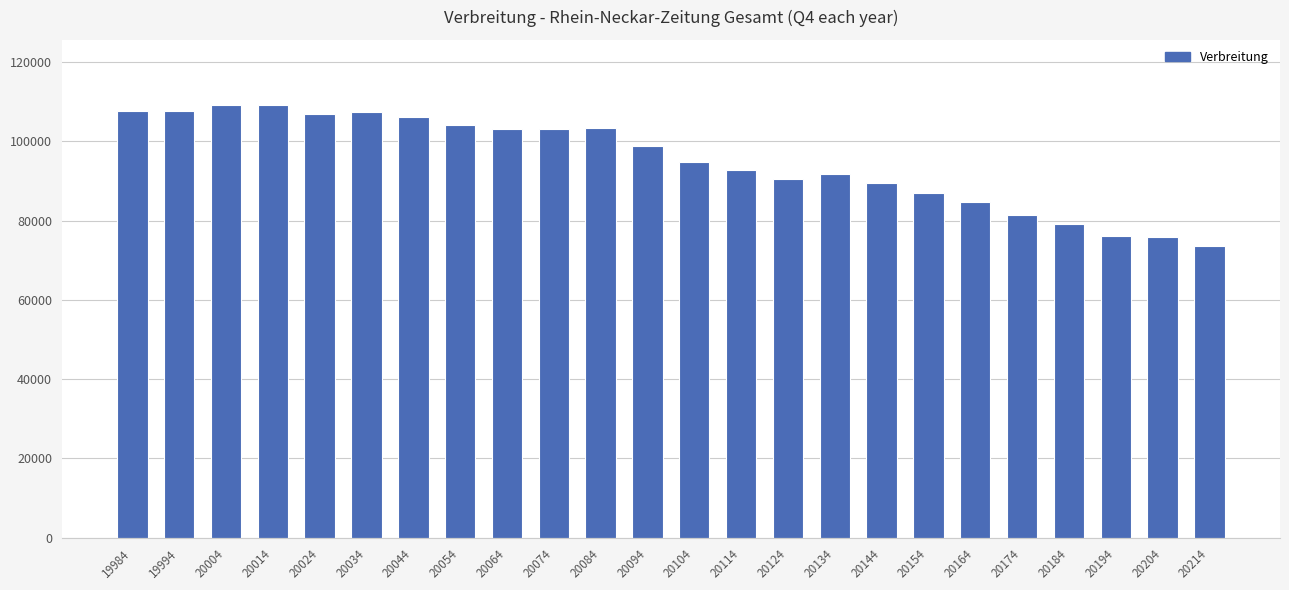

What is the change in value from 20074 to 20214?

-29410